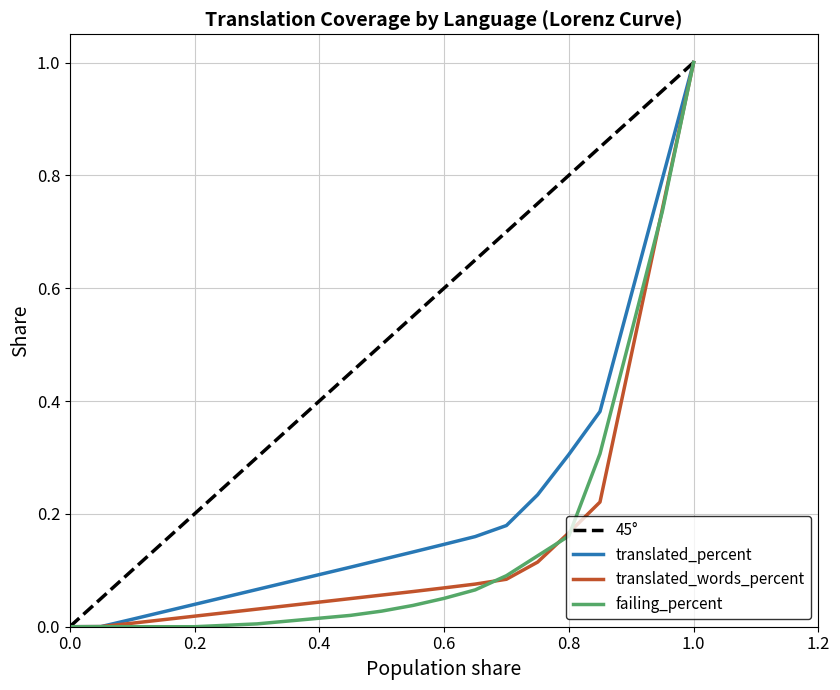

Which series has the largest total across all categories?

45°